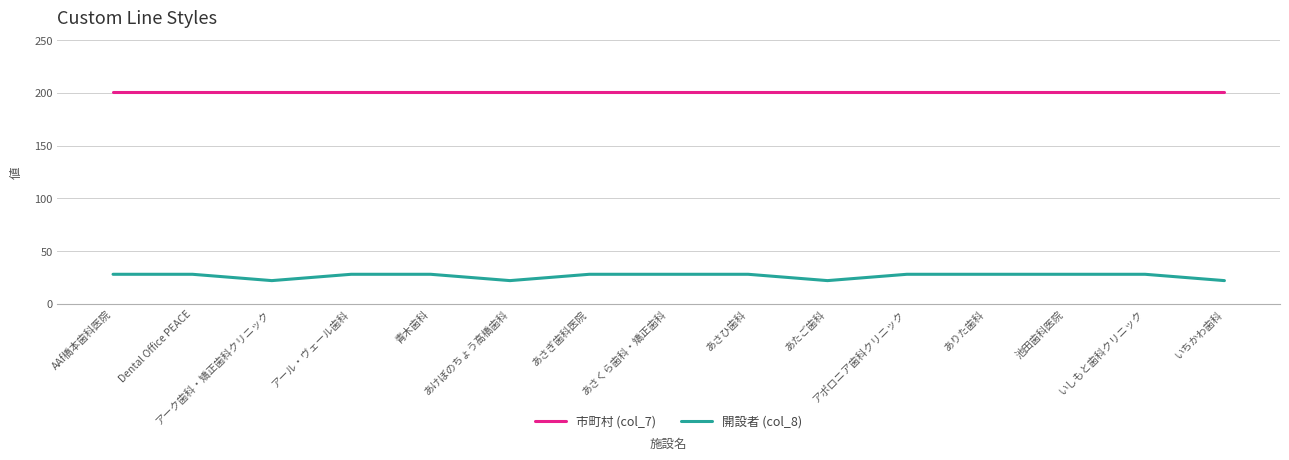

List the series in order of their overall mean, lowest first.

開設者 (col_8), 市町村 (col_7)